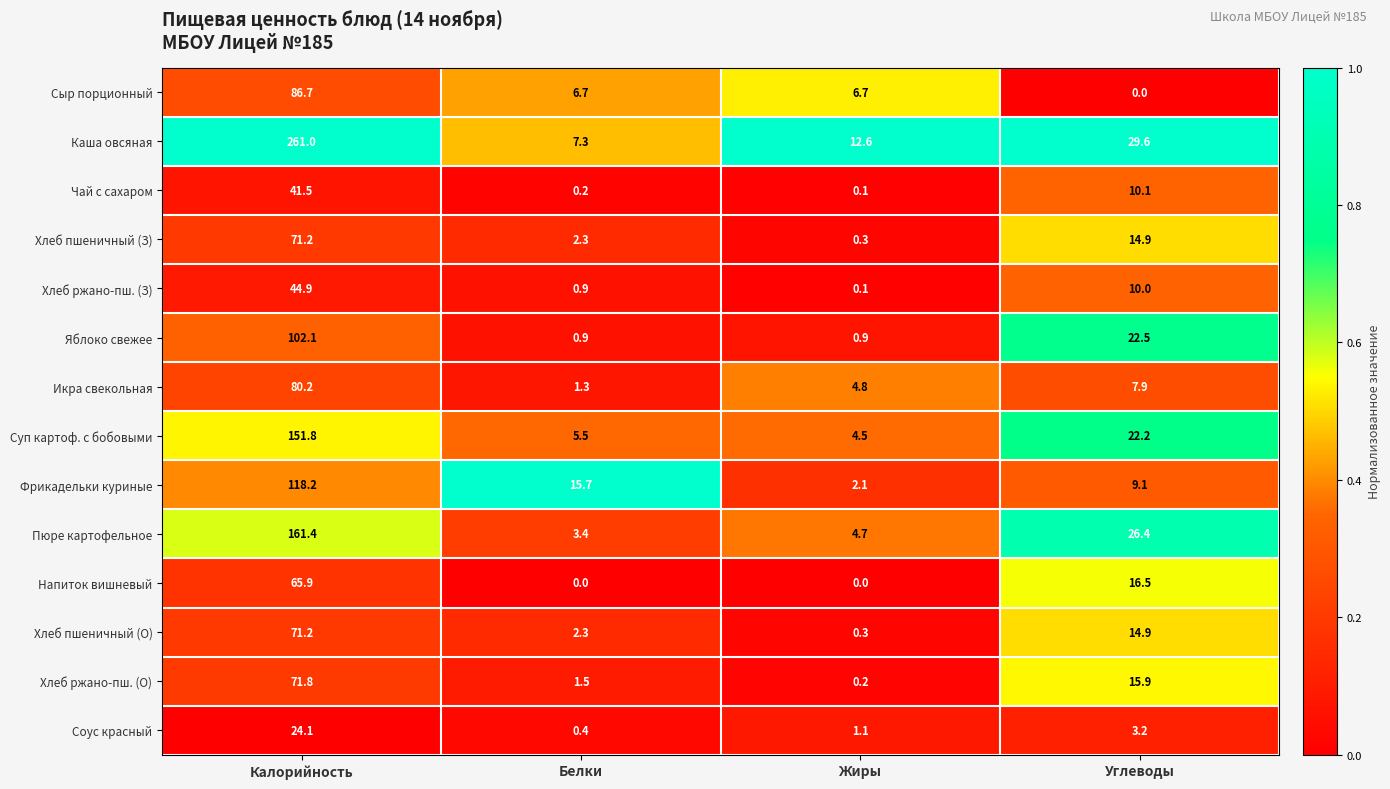

What is the total value across all series at Белки?

48.4